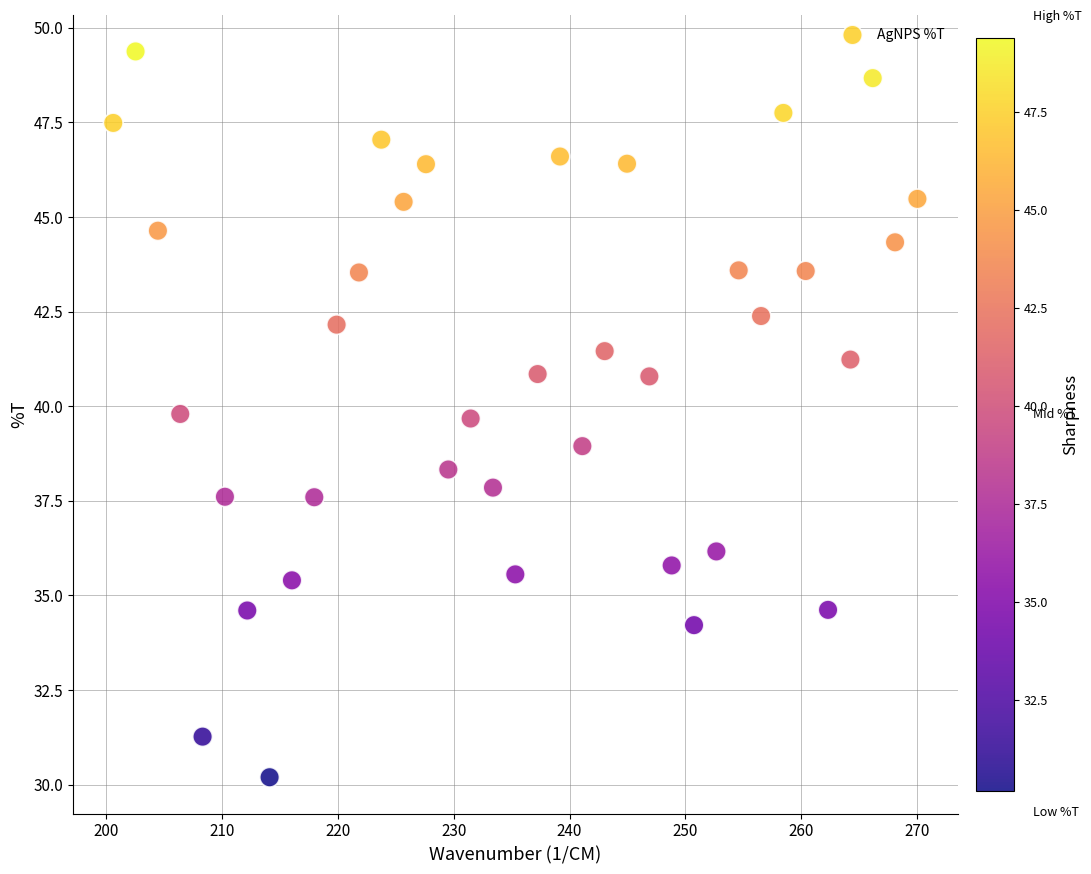

What is the range of Y values (max minus min)?

19.2